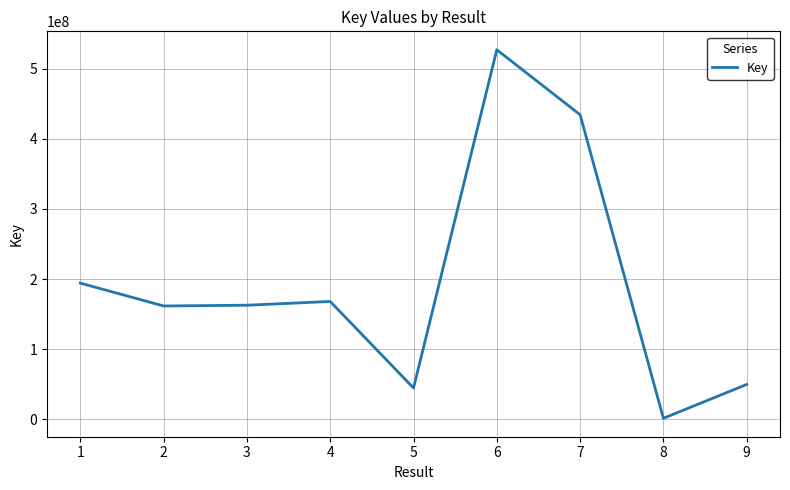

What is the greatest value displayed?

526782876